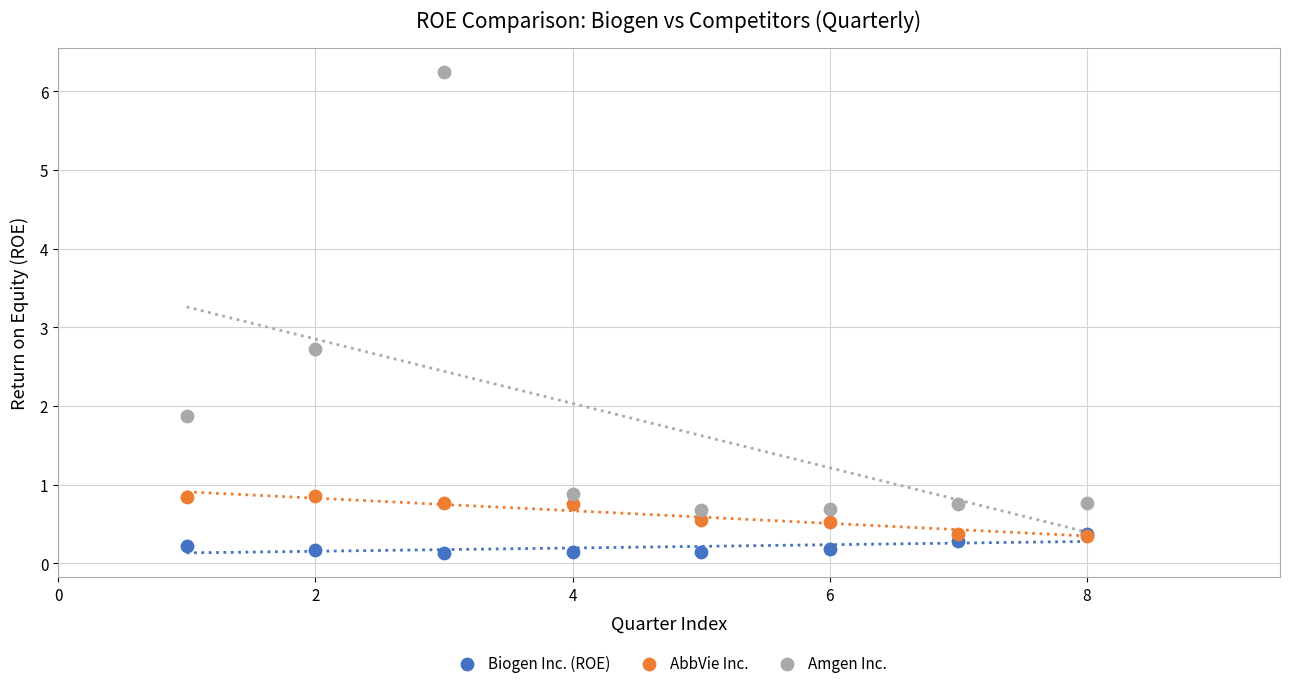

Across all series, what Y value is closest to 3?

2.7